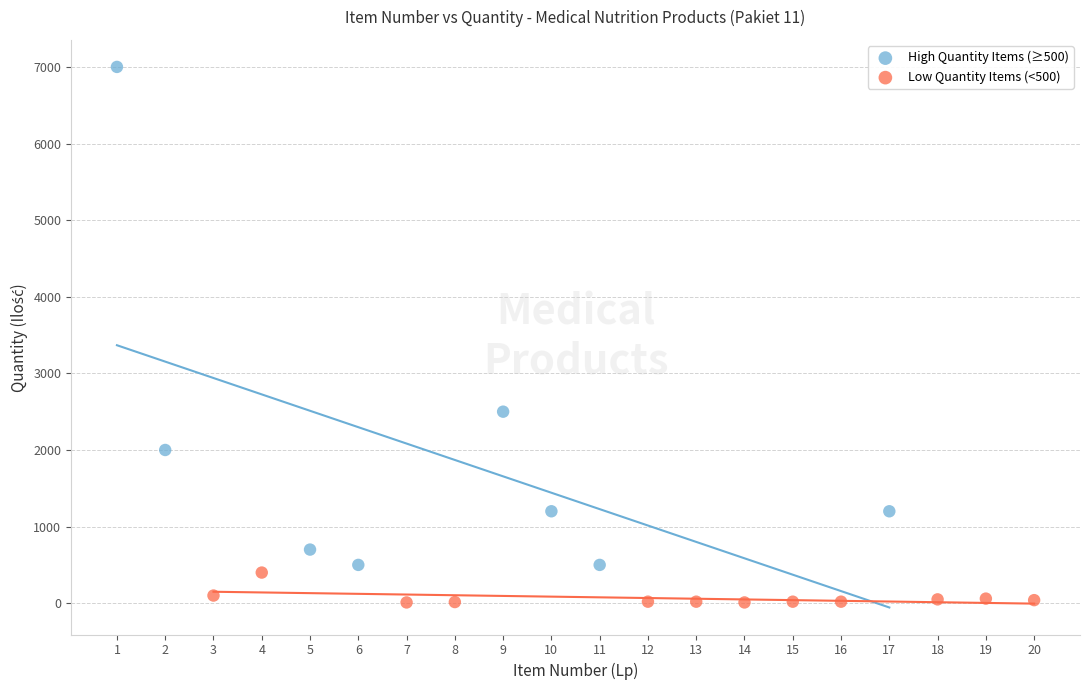

Which series contains the lowest Y value?

Low Quantity Items (<500)